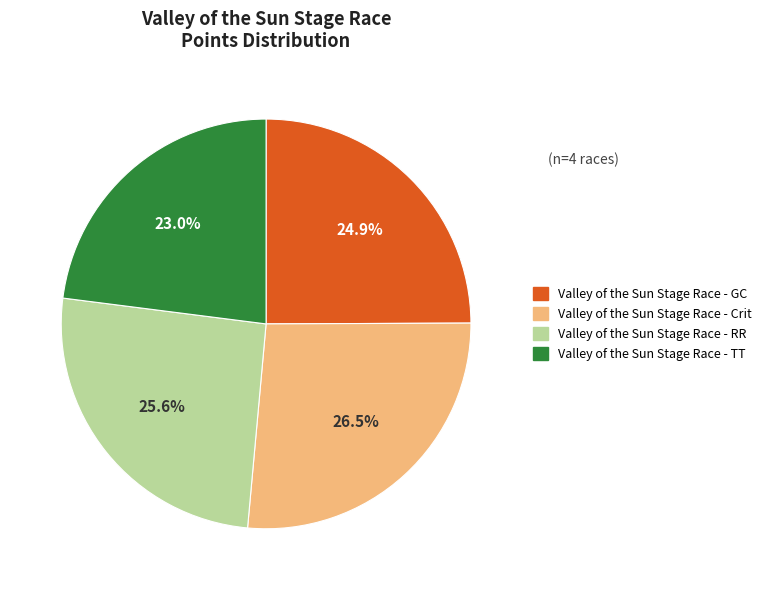

Rank the categories by value from highest to lowest.

Valley of the Sun Stage Race - Crit, Valley of the Sun Stage Race - RR, Valley of the Sun Stage Race - GC, Valley of the Sun Stage Race - TT